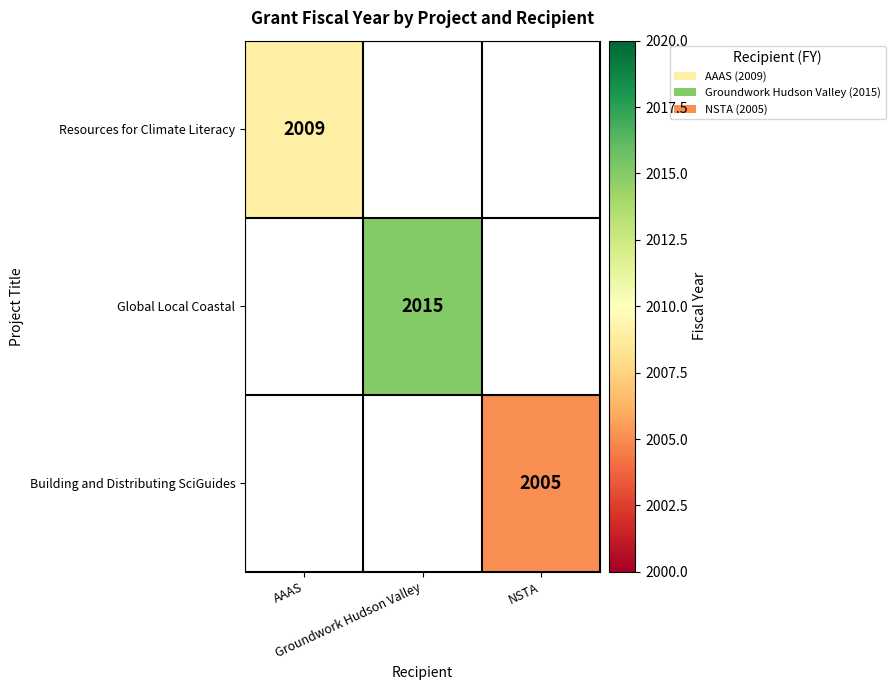

Count the number of categories in the chart.

3